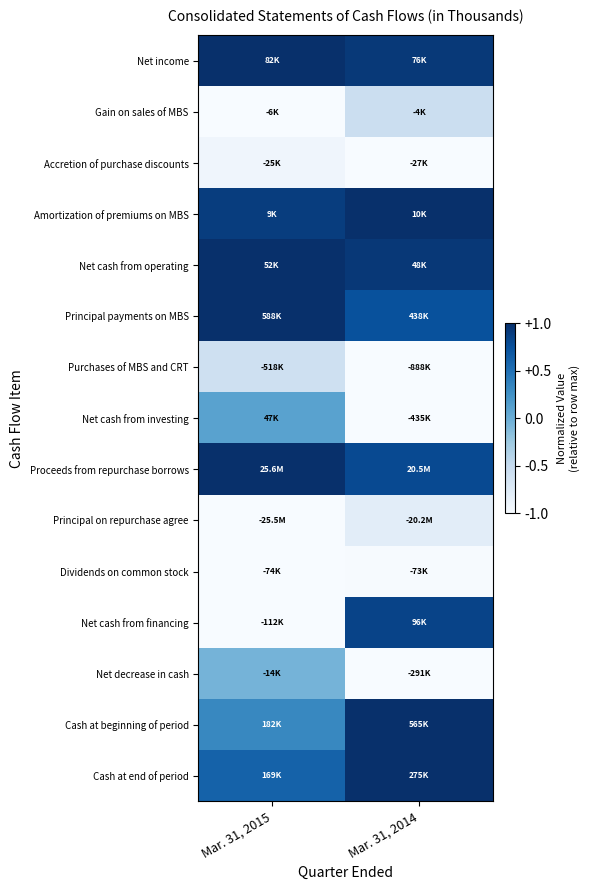

Reading left to right, what are all the values shown in this chart?

Net income: Mar. 31, 2015=1.0	Mar. 31, 2014=1.0
Gain on sales of MBS: Mar. 31, 2015=0.0	Mar. 31, 2014=0.2
Accretion of purchase discounts: Mar. 31, 2015=0.0	Mar. 31, 2014=0.0
Amortization of premiums on MBS: Mar. 31, 2015=0.9	Mar. 31, 2014=1.0
Net cash from operating: Mar. 31, 2015=1.0	Mar. 31, 2014=1.0
Principal payments on MBS: Mar. 31, 2015=1.0	Mar. 31, 2014=0.9
Purchases of MBS and CRT: Mar. 31, 2015=0.2	Mar. 31, 2014=0.0
Net cash from investing: Mar. 31, 2015=0.6	Mar. 31, 2014=0.0
Proceeds from repurchase borrows: Mar. 31, 2015=1.0	Mar. 31, 2014=0.9
Principal on repurchase agree: Mar. 31, 2015=0.0	Mar. 31, 2014=0.1
Dividends on common stock: Mar. 31, 2015=0.0	Mar. 31, 2014=0.0
Net cash from financing: Mar. 31, 2015=0.0	Mar. 31, 2014=0.9
Net decrease in cash: Mar. 31, 2015=0.5	Mar. 31, 2014=0.0
Cash at beginning of period: Mar. 31, 2015=0.7	Mar. 31, 2014=1.0
Cash at end of period: Mar. 31, 2015=0.8	Mar. 31, 2014=1.0